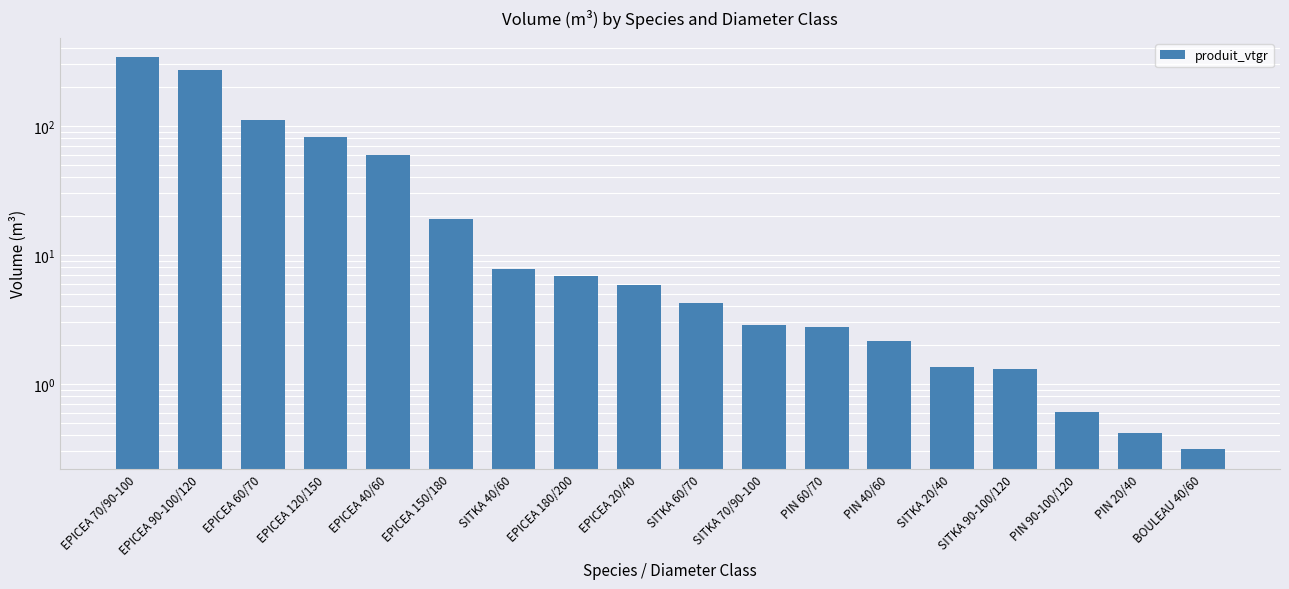

Where does the data first go above 5?

EPICEA 70/90-100